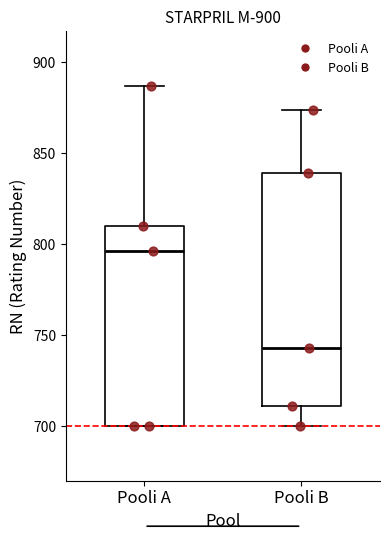

Which box is the tallest, from its lower edge to its upper edge?

Pooli B